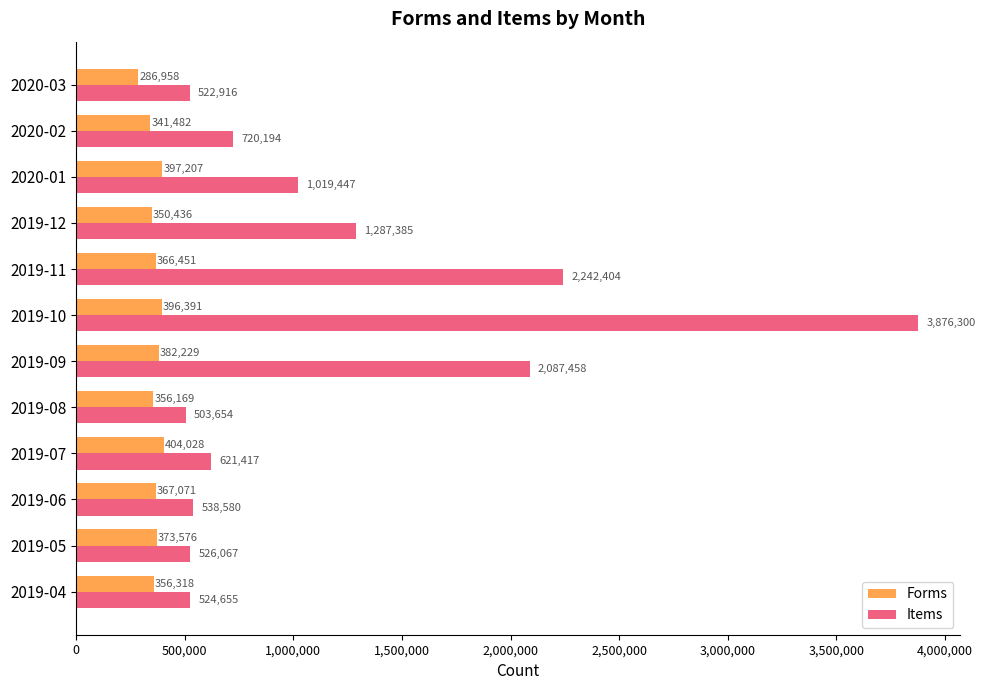

Read the Items value at 2019-06, to the nearest 100.

538600